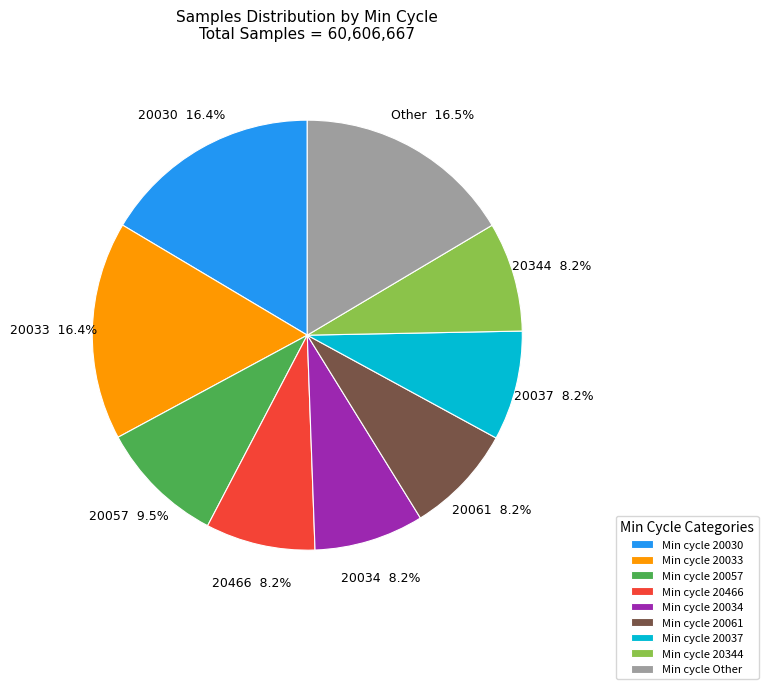

Approximately how many times larger is the value at Min cycle 20034 compared to Min cycle 20030?

0.5